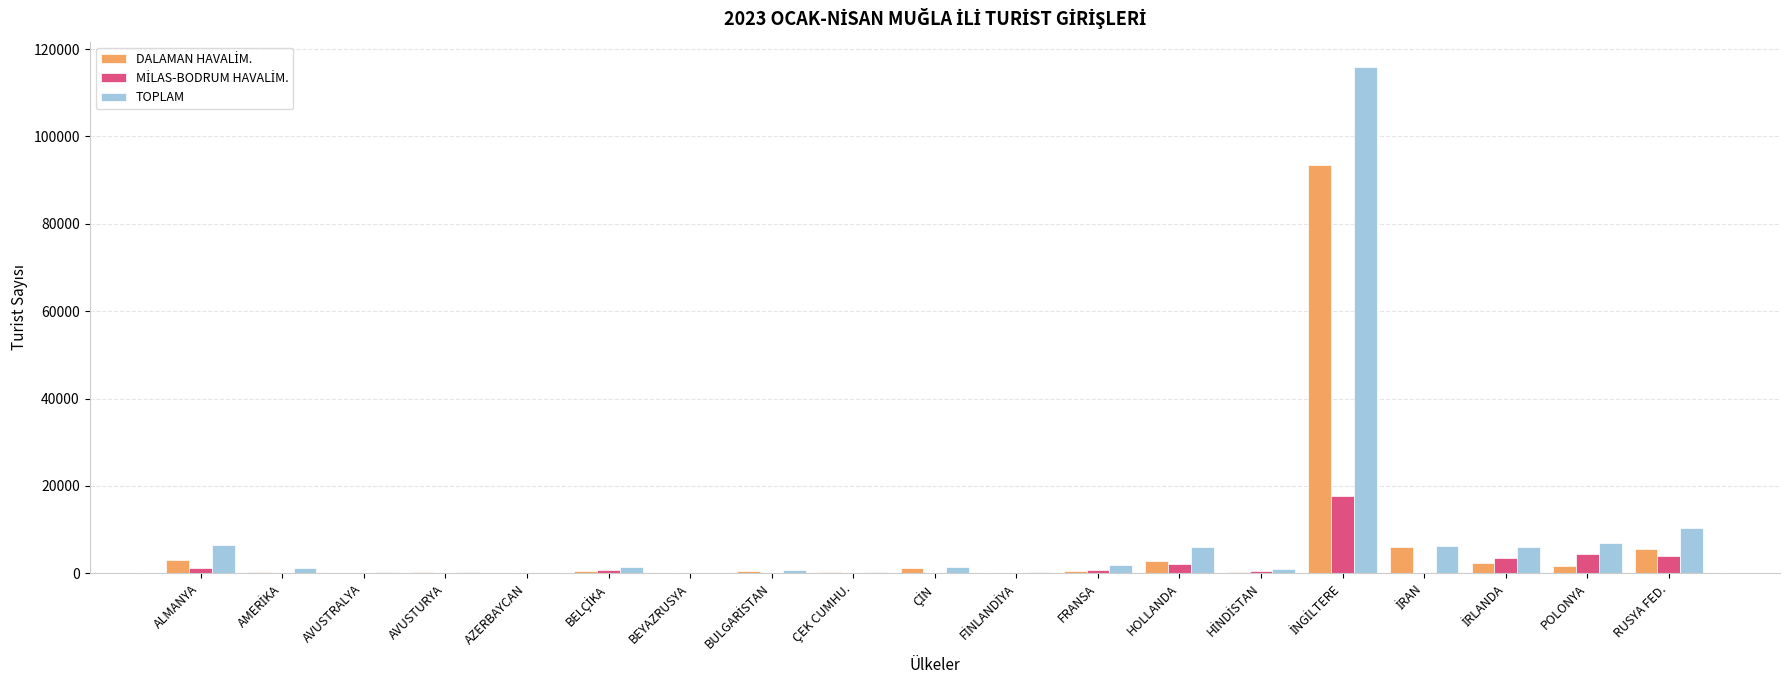

Which series has the widest spread of values?

TOPLAM